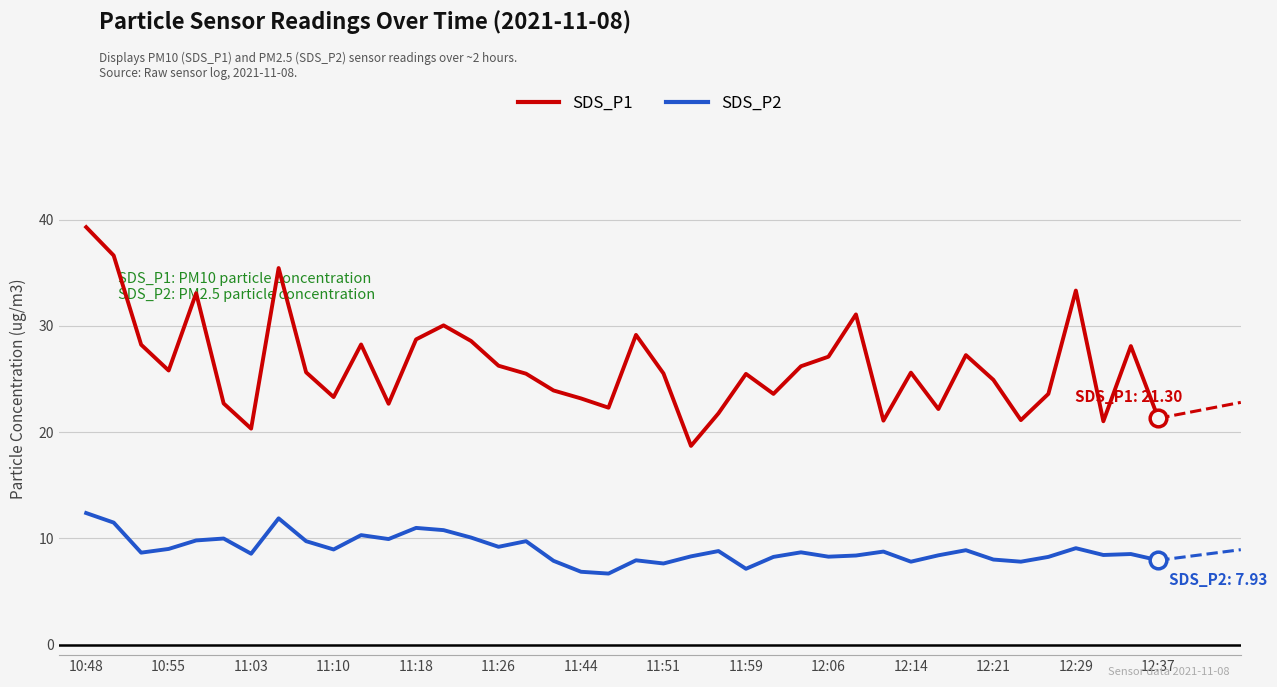

True or false: SDS_P1 and SDS_P2 cross at least once.

False